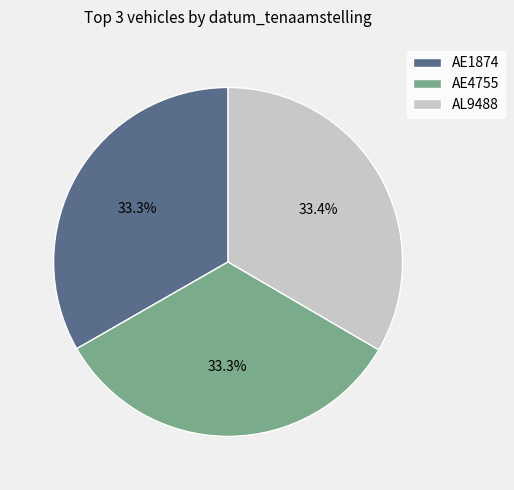

To the nearest percent, what percentage of the pie is AE1874?

33%